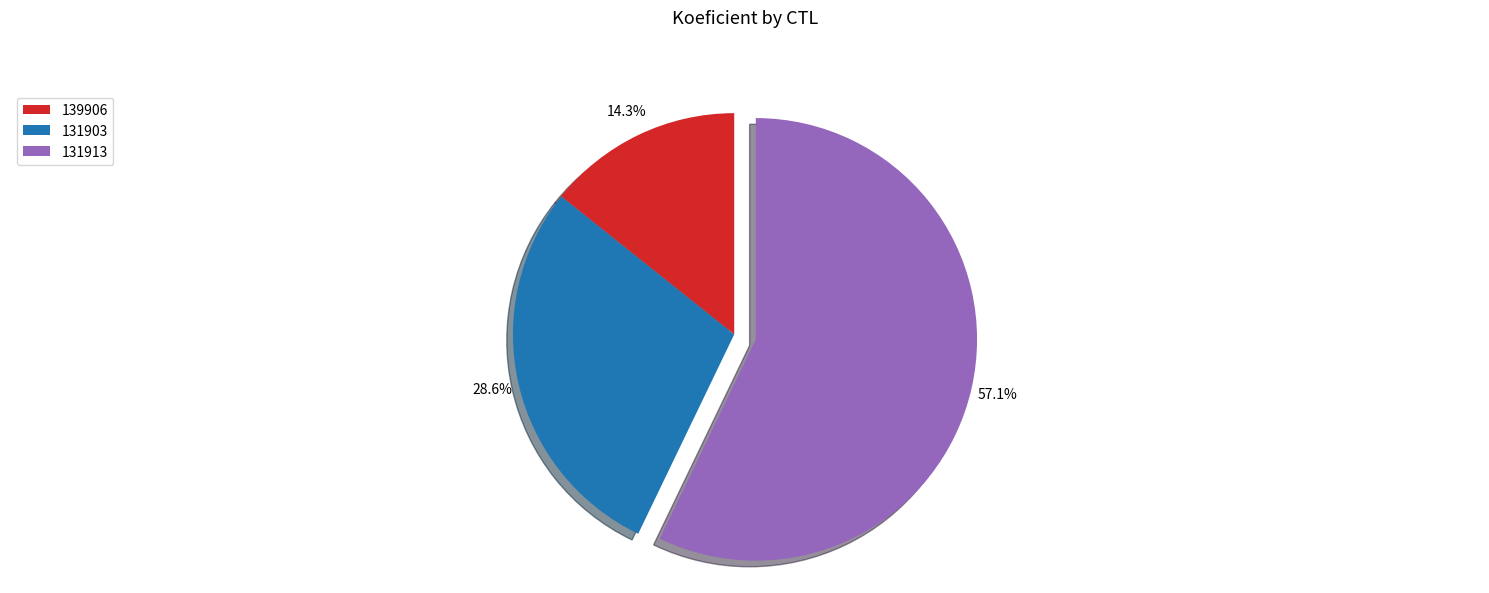

What percentage is the 131913 slice, to the nearest percent?

57%